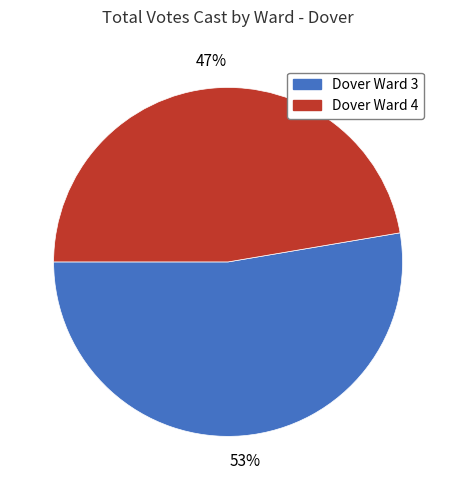

Count the number of slices in the pie.

2